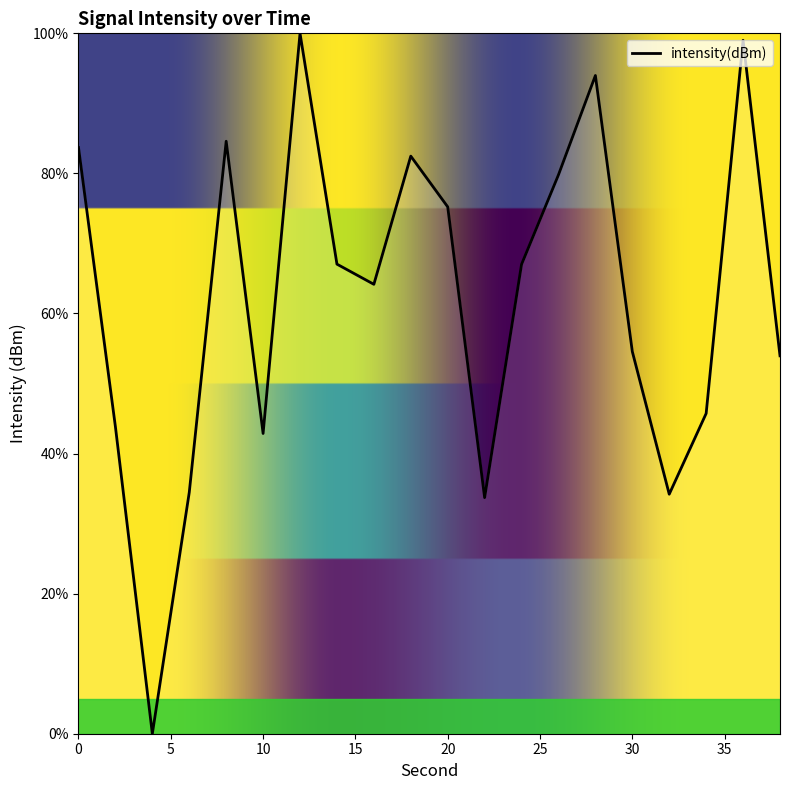

How many positive values are there?

19